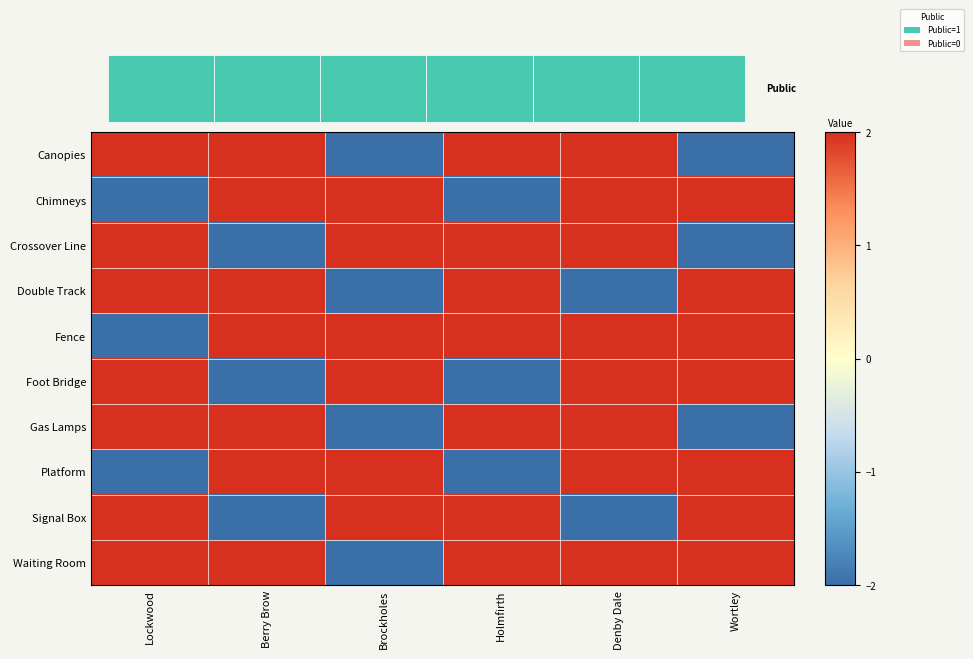

Which label corresponds to the largest value in the chart?

Lockwood